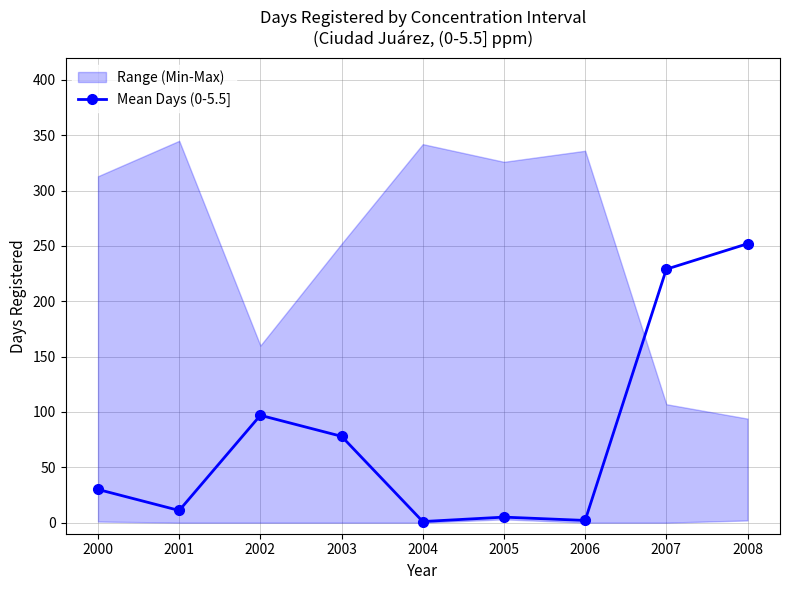

Does the chart display data point markers on the line(s)?

Yes